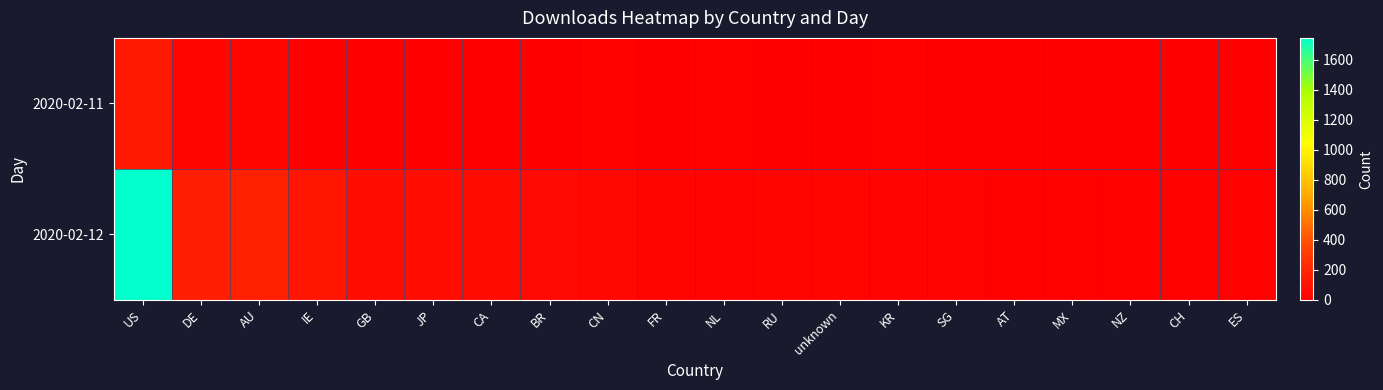

At which category is the sum across all series the highest?

US